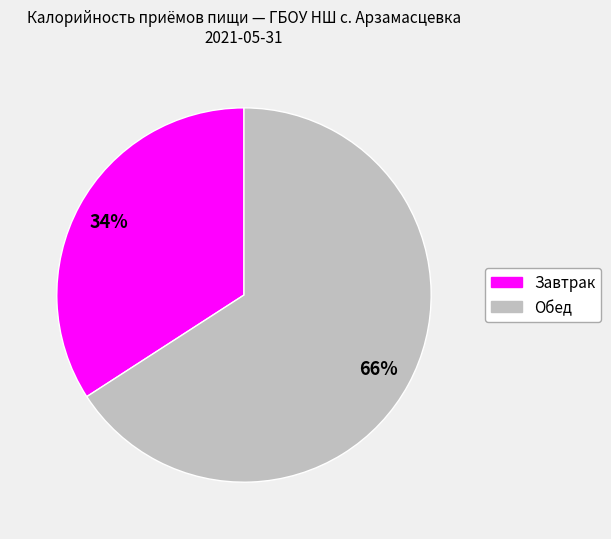

To the nearest percent, what percentage of the pie is Завтрак?

34%